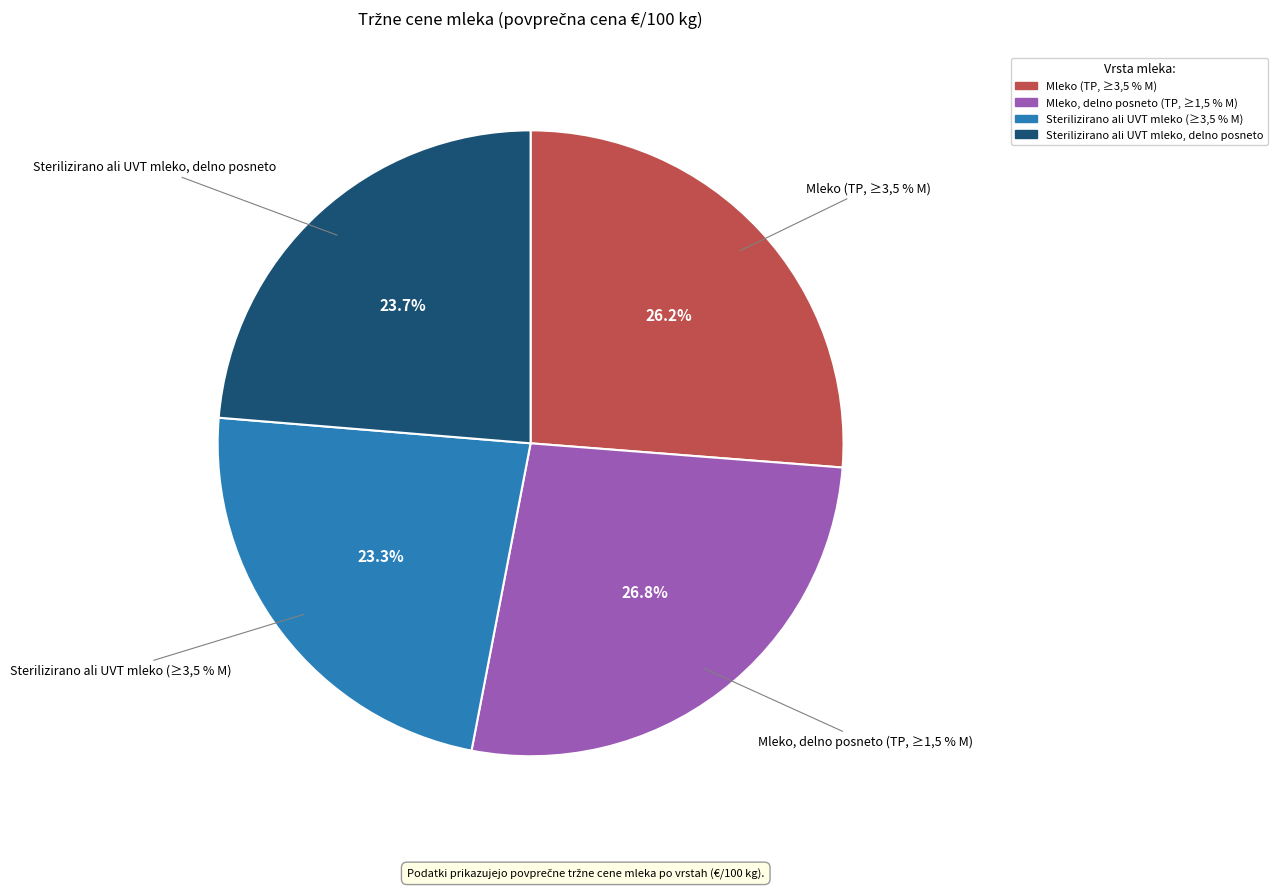

Is the sum of Mleko (TP, ≥3,5 % M) and Mleko, delno posneto (TP, ≥1,5 % M) greater than half?

Yes